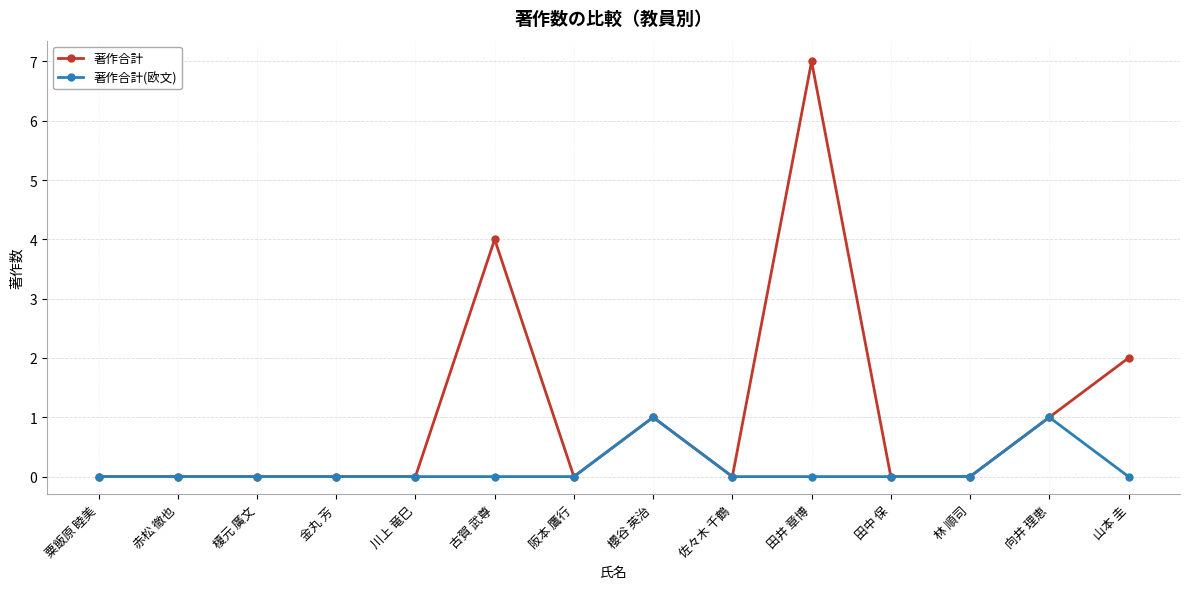

True or false: 著作合計(欧文) has more than 1 points higher than both neighbors.

True